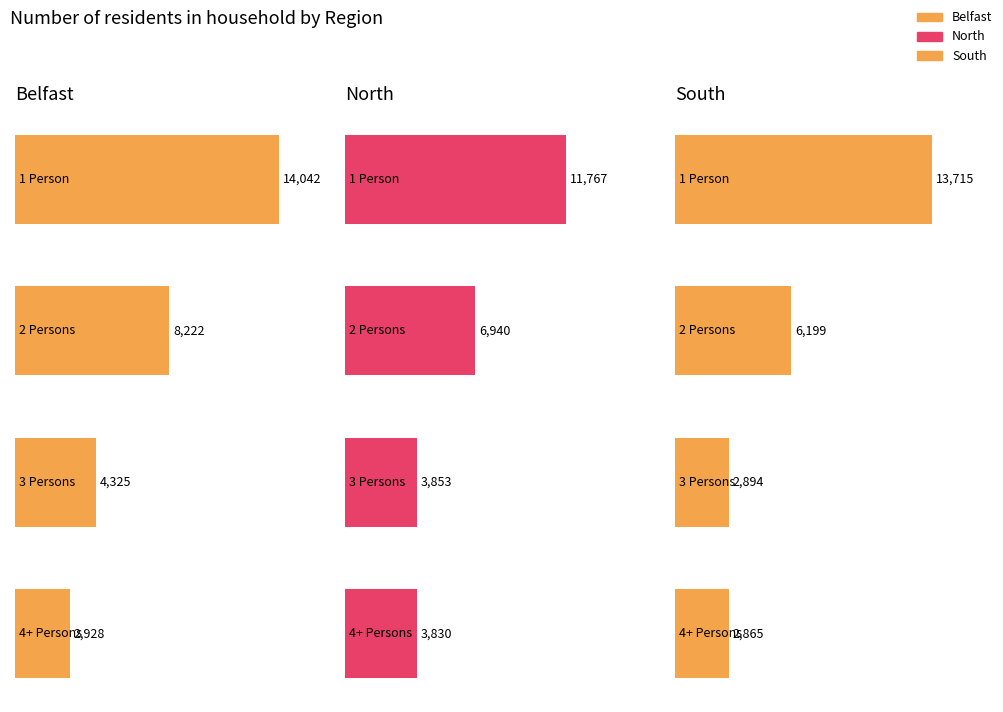

Between 2 Persons and 3 Persons, which series saw the biggest shift?

Belfast